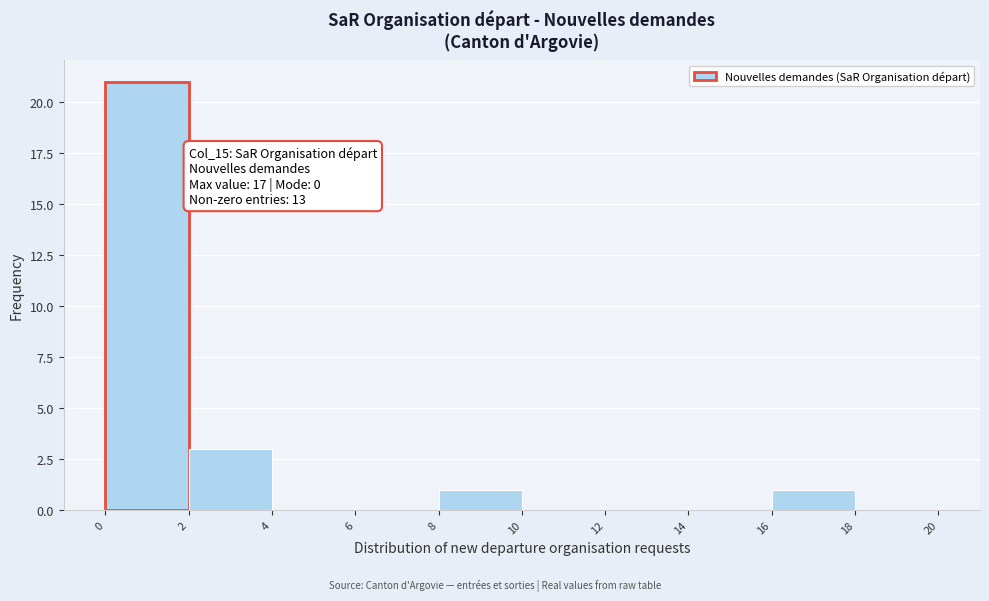

Over which range of the x-axis is the bar tallest?

0 to 2